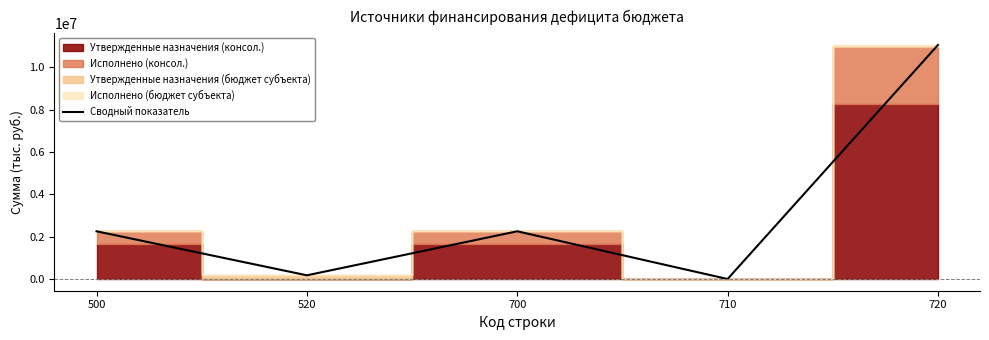

What is the greatest value displayed?

11055796.3